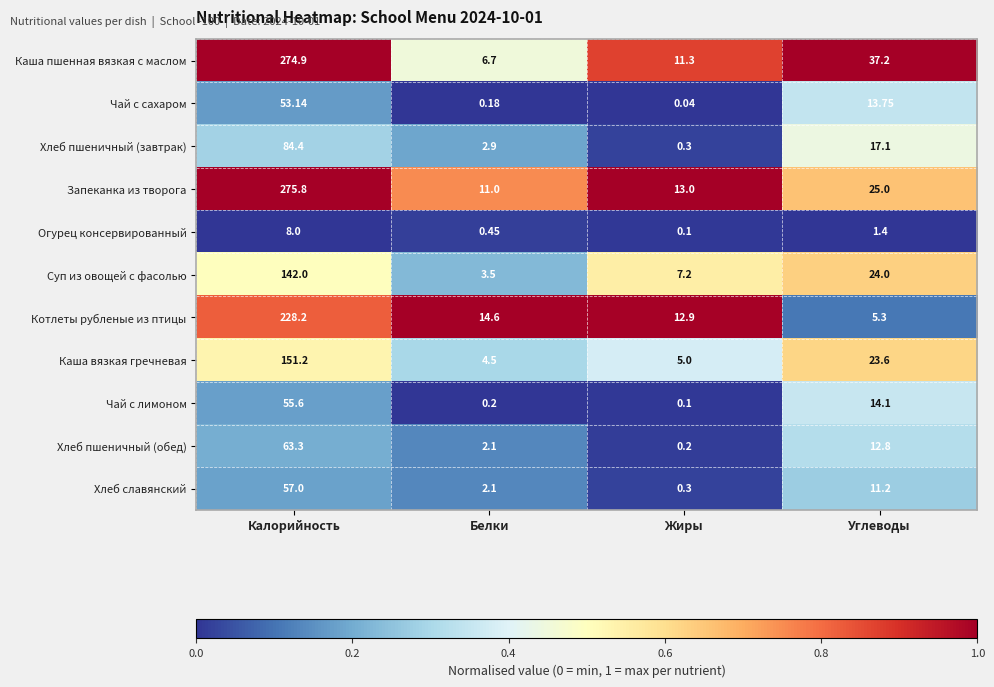

How many categories are shown in the chart?

4